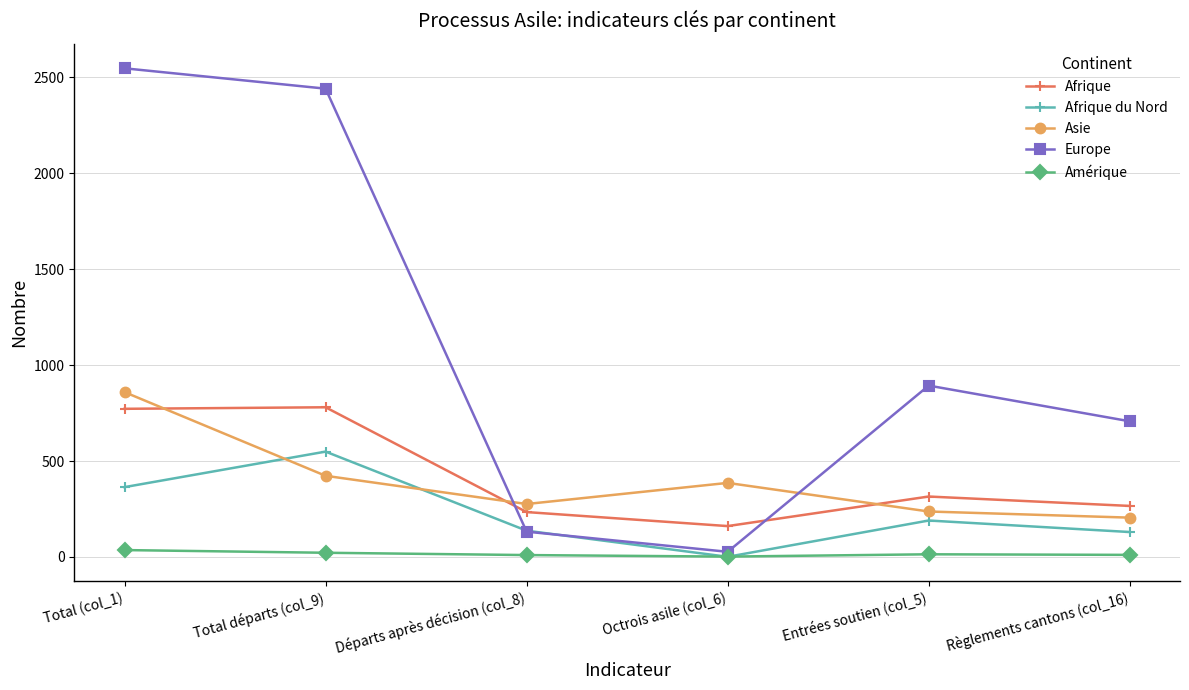

In Europe, how many points are lower than both neighbors (excluding endpoints)?

1